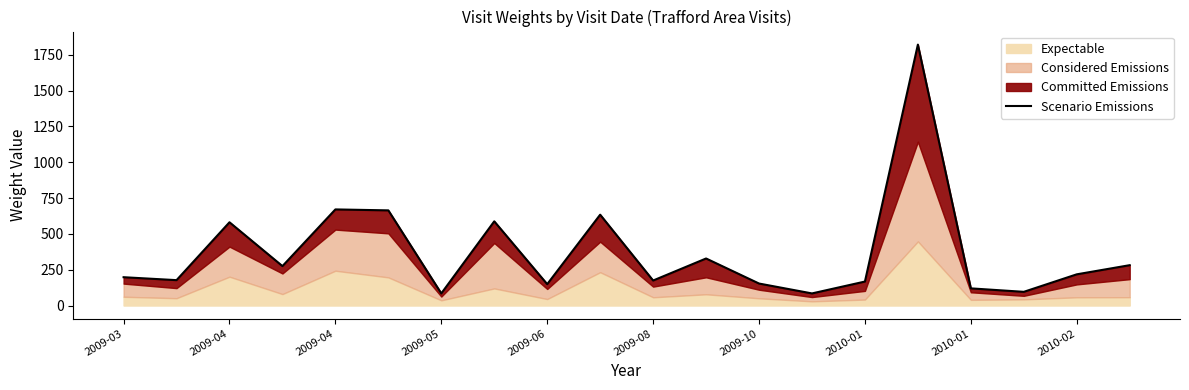

What is the smallest value displayed?

84.4